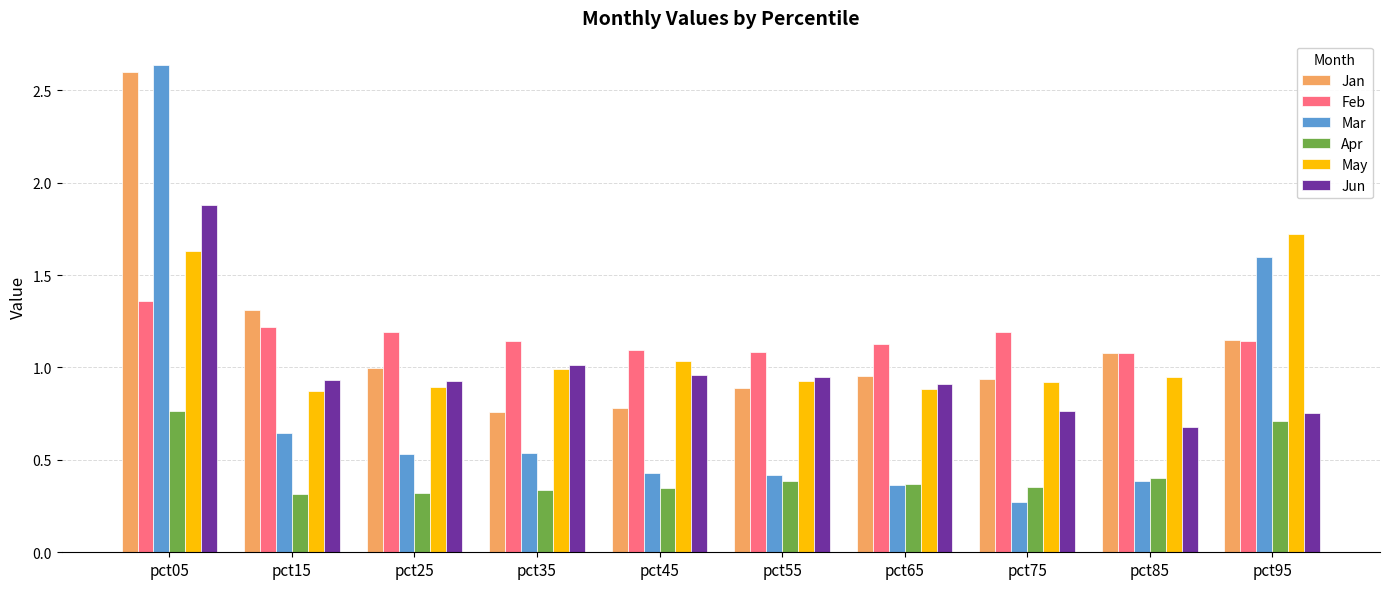

Rank the series by their maximum value, from highest to lowest.

Mar, Jan, Jun, May, Feb, Apr